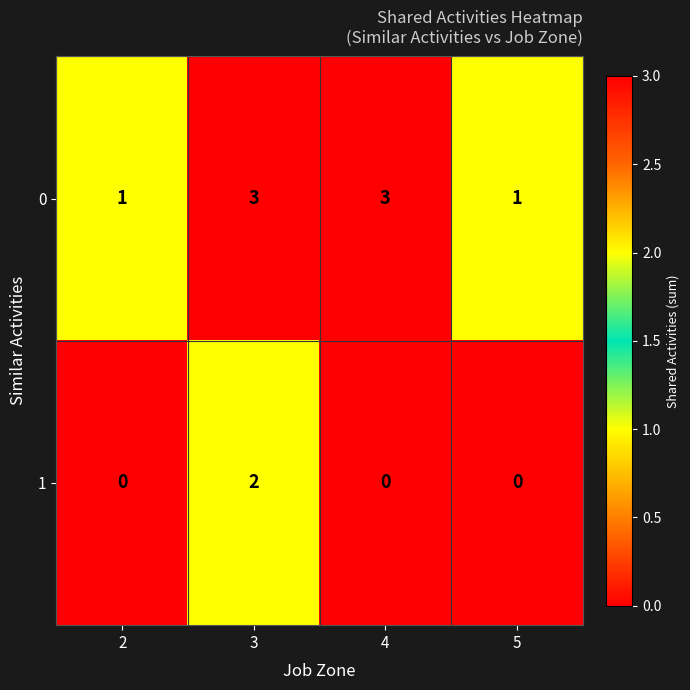

List the series in order of their peak value, highest first.

0, 1